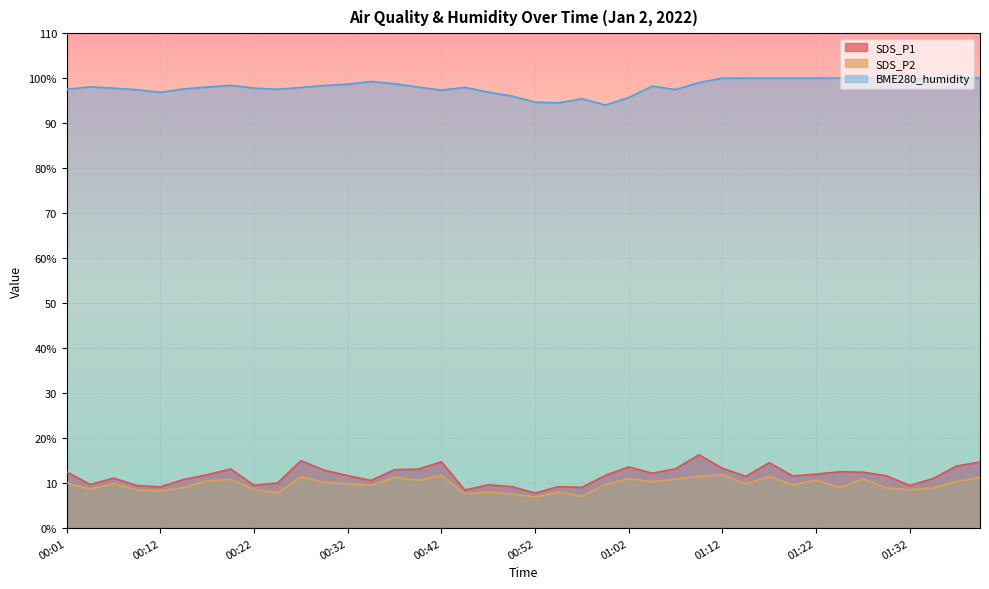

True or false: BME280_humidity has more than 2 interior local peaks.

True